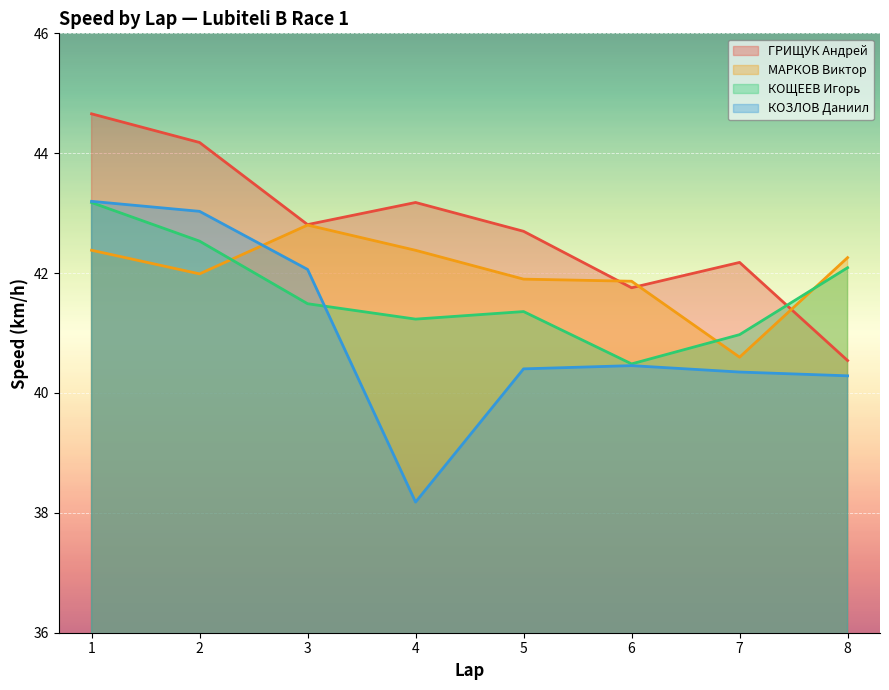

What is the total value across all series at 8?

165.2